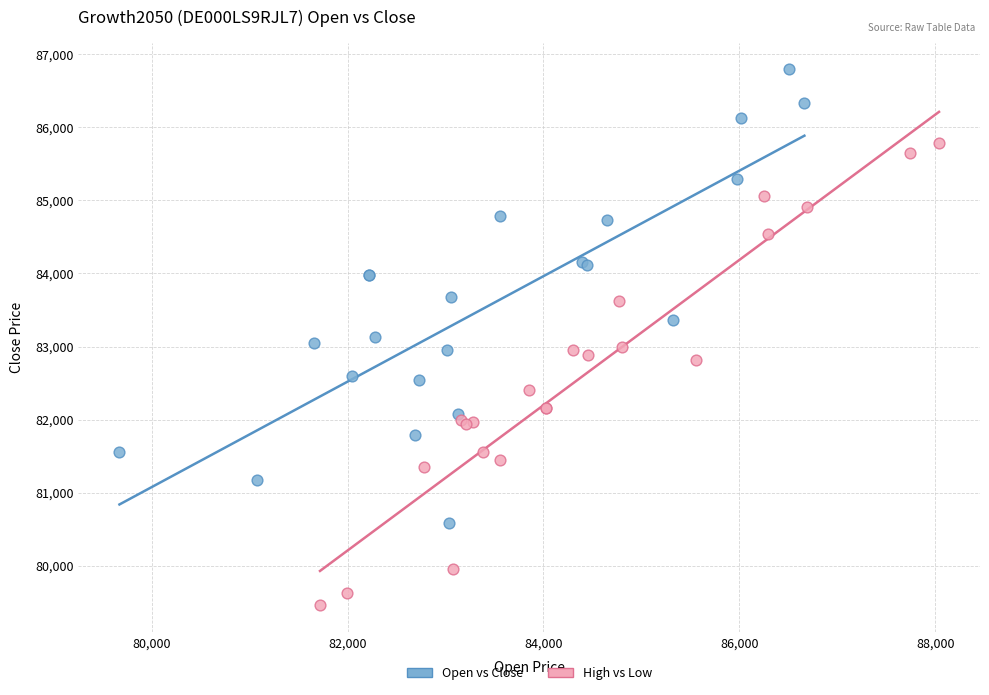

Which series reaches the maximum Y coordinate?

Open vs Close